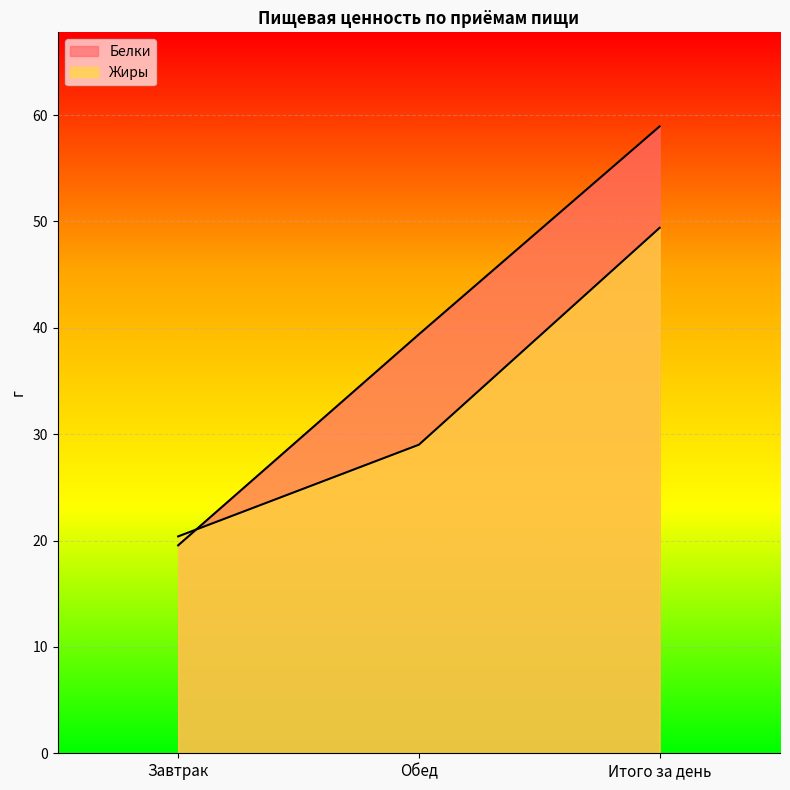

At which label does Жиры first exceed 29?

Обед